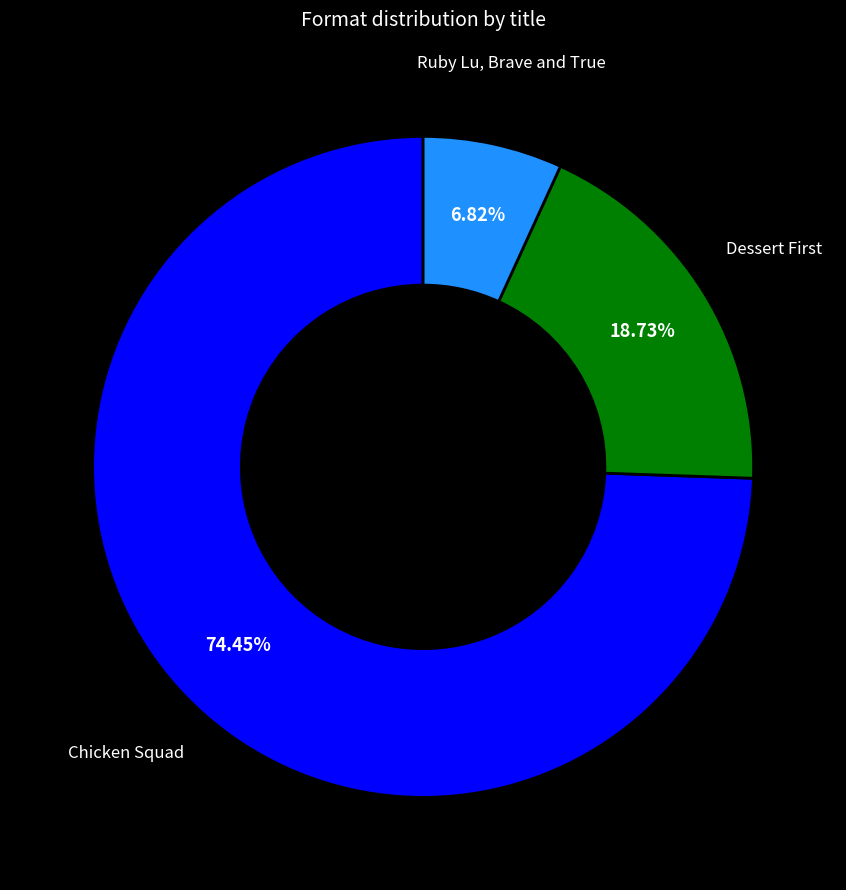

Which slice is the smallest?

Ruby Lu, Brave and True